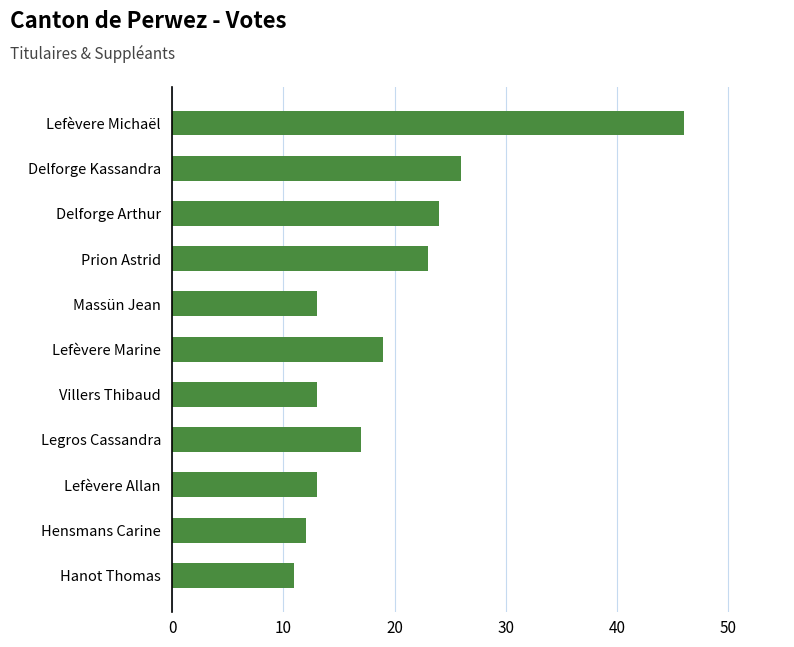

What is the average value?

20